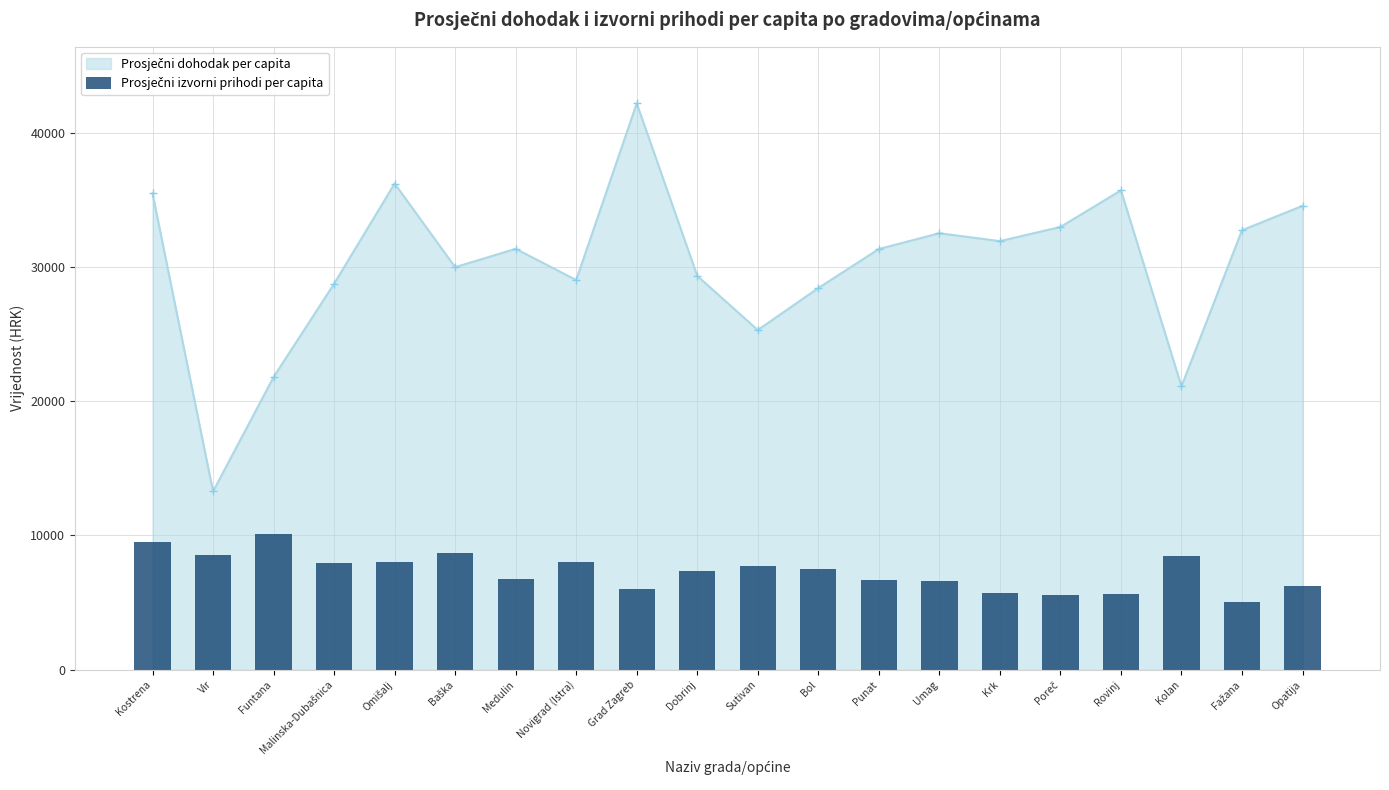

The chart shows a value of 5765 at Kostrena. True or false?

False